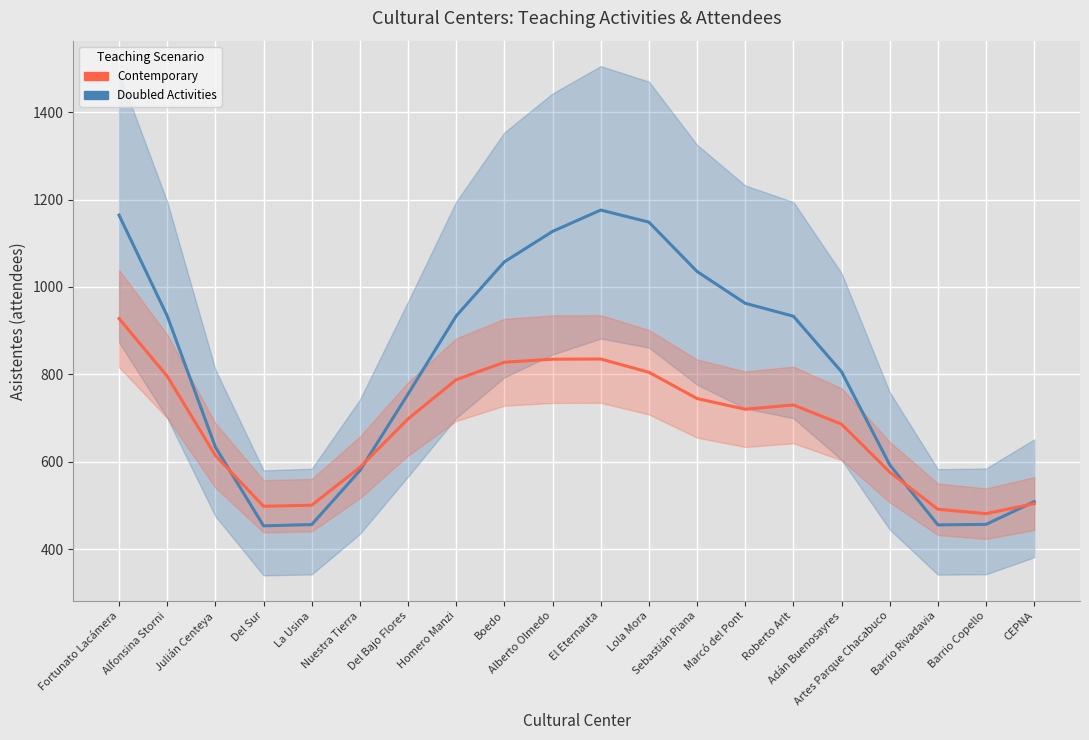

True or false: Doubled Activities has more than 0 interior local peaks.

True